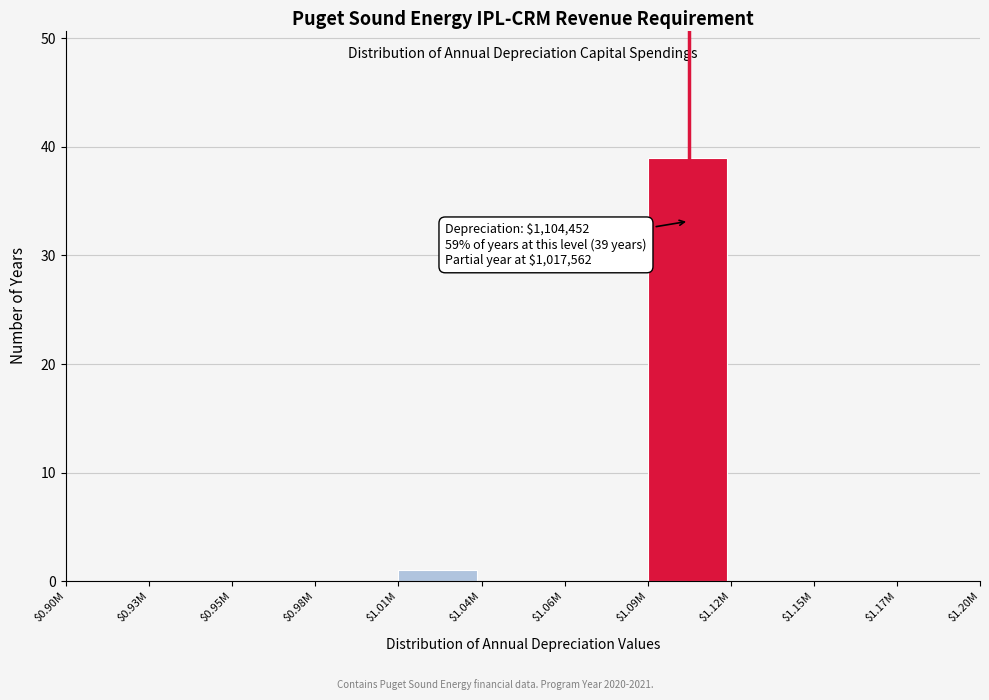

The value at $1.06M is -15. True or false?

False